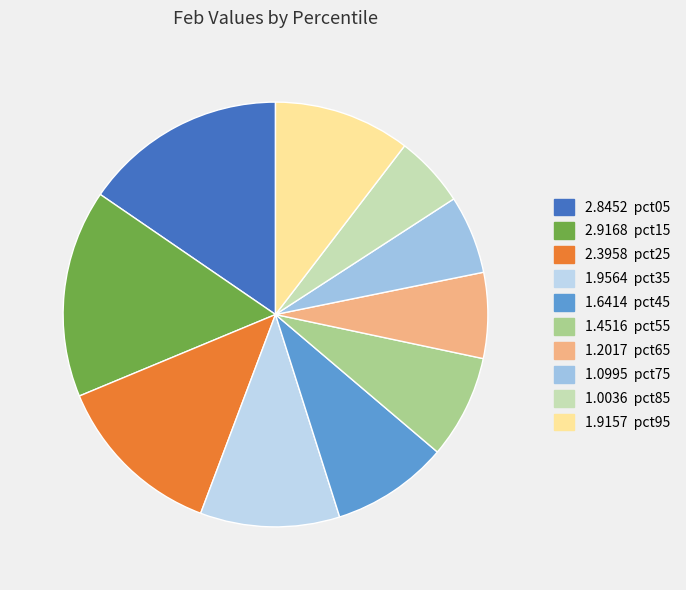

Count the number of slices in the pie.

10